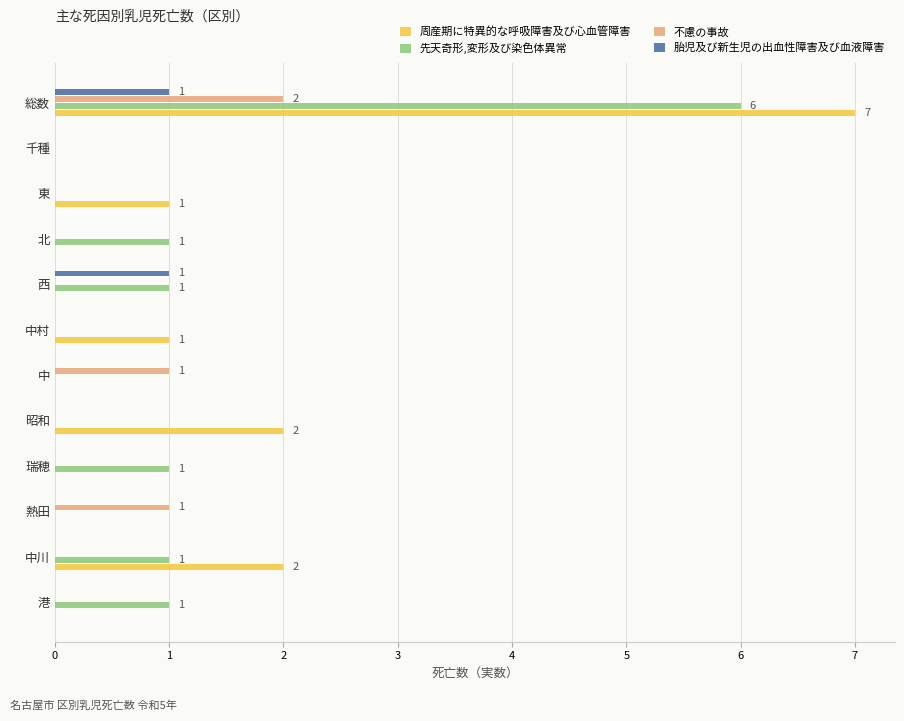

At which category is the sum across all series the highest?

総数